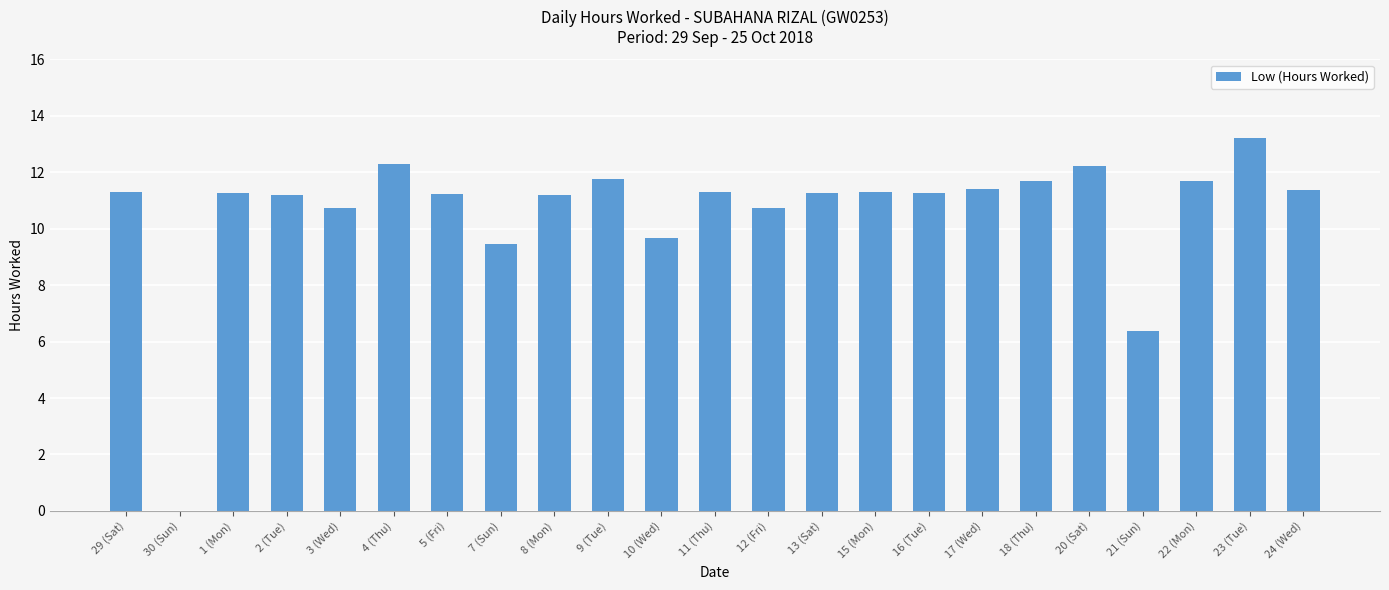

At which label does the data first exceed 11?

29 (Sat)